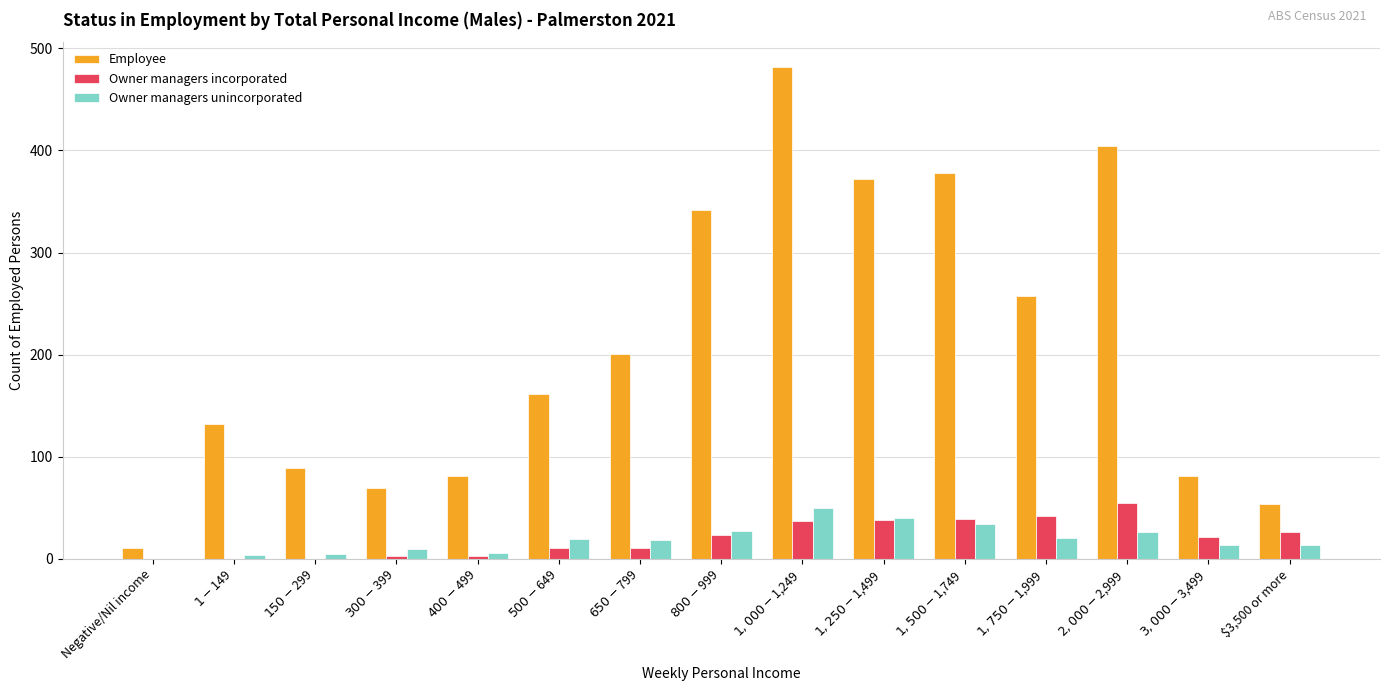

What is the highest value of the Owner managers incorporated series?

55